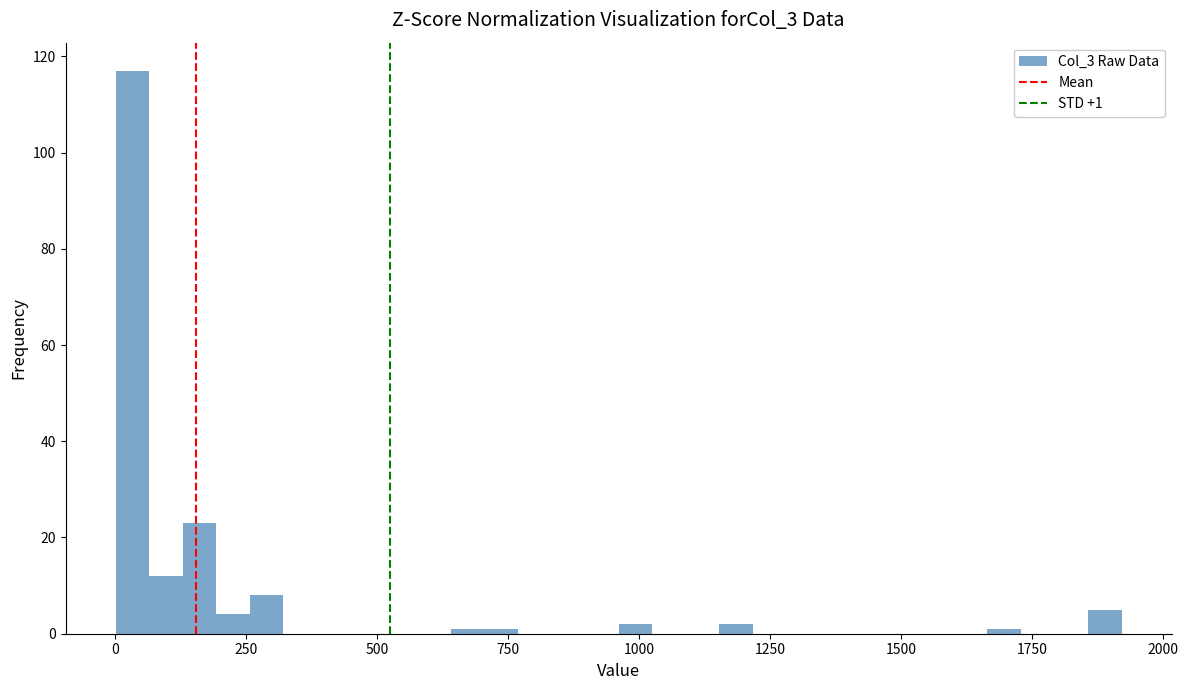

Around what value on the x-axis is the tallest bar? Give the approximate position of its centre, as read against the axis.

50